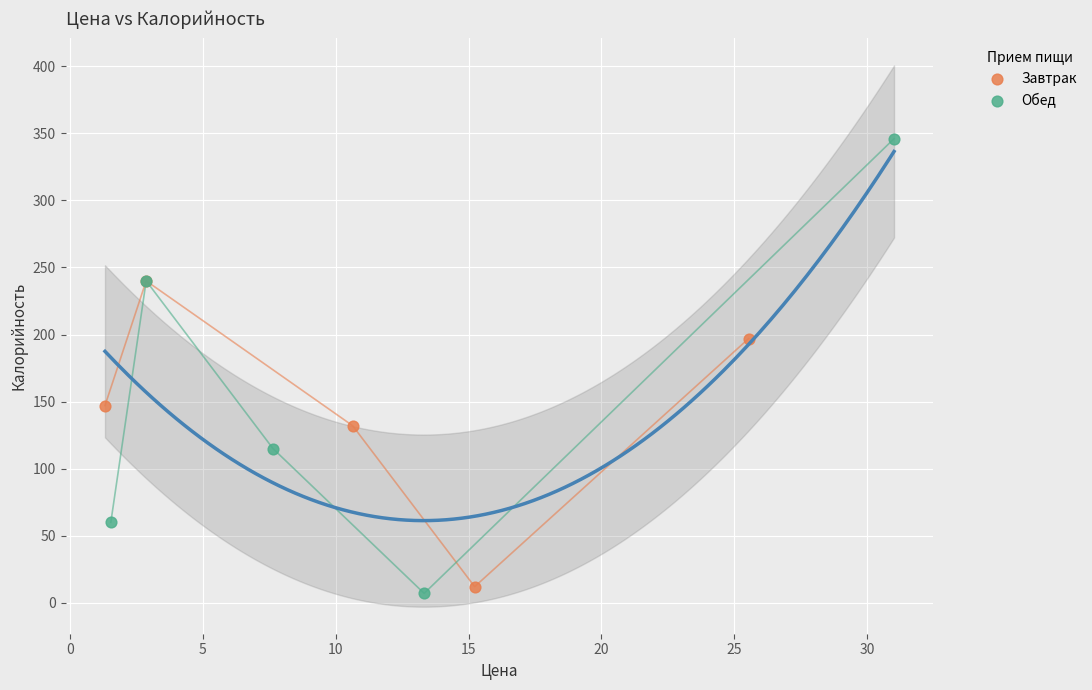

Which series reaches the maximum Y coordinate?

Обед